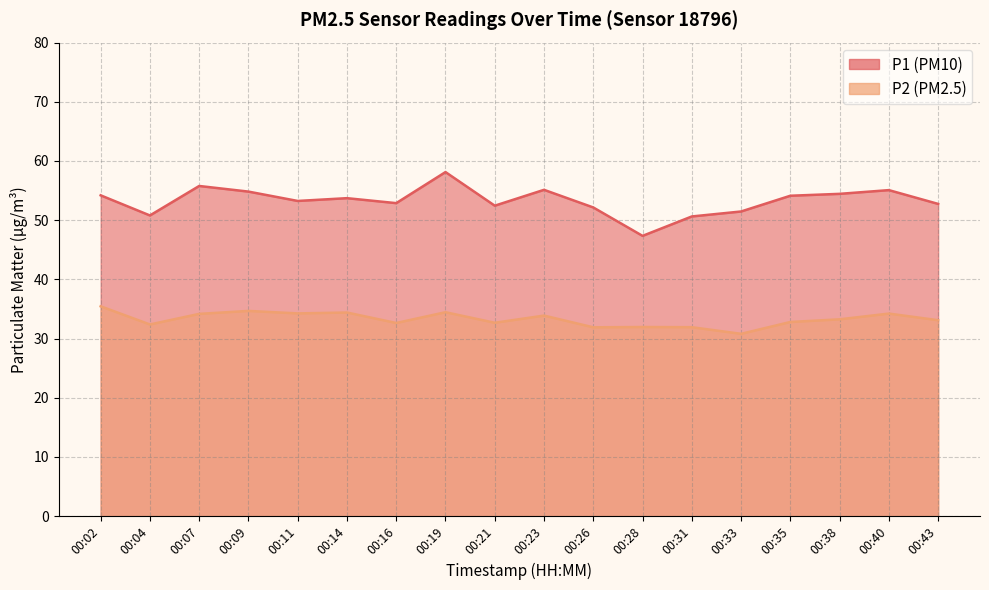

How many values in the P1 series are below 53?

8